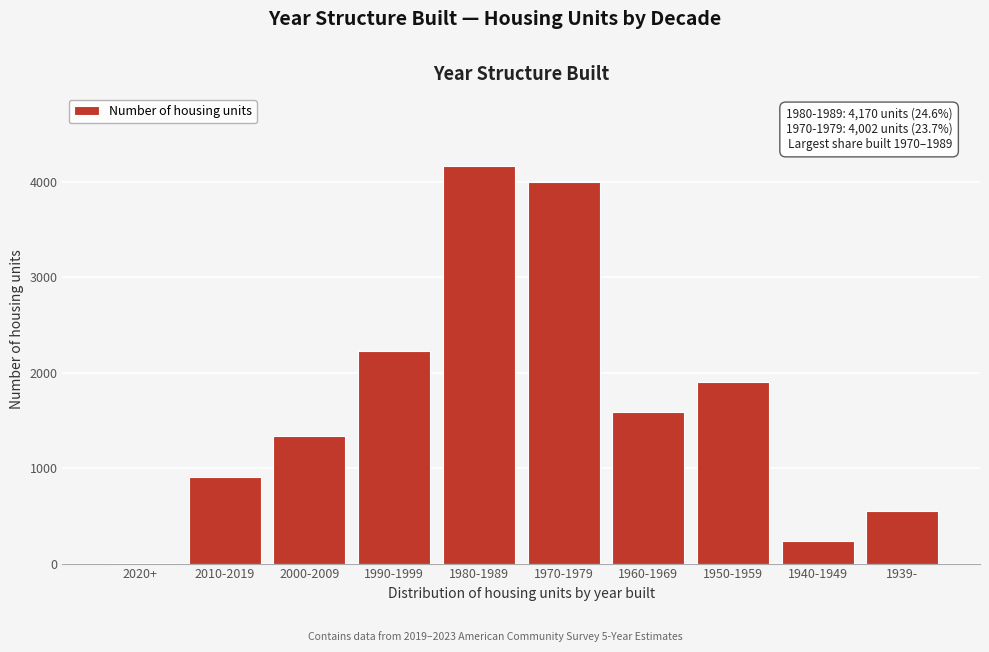

Reading left to right, extract all data points from this chart.

2020+=7	2010-2019=905	2000-2009=1338	1990-1999=2225	1980-1989=4170	1970-1979=4002	1960-1969=1585	1950-1959=1901	1940-1949=236	1939-=549